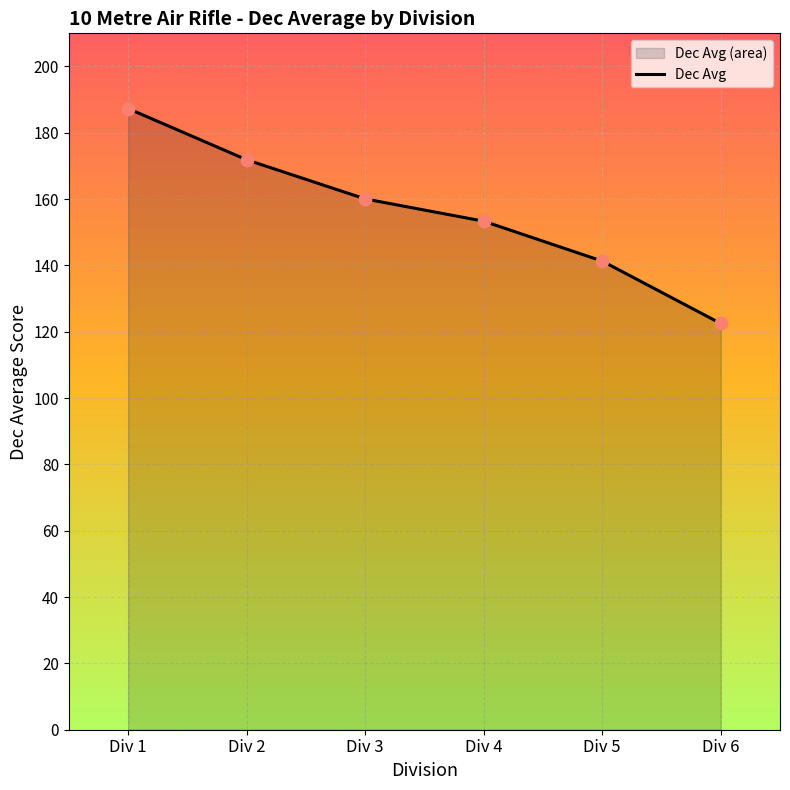

What is the ratio of the value at Div 5 to the value at Div 6?

1.2